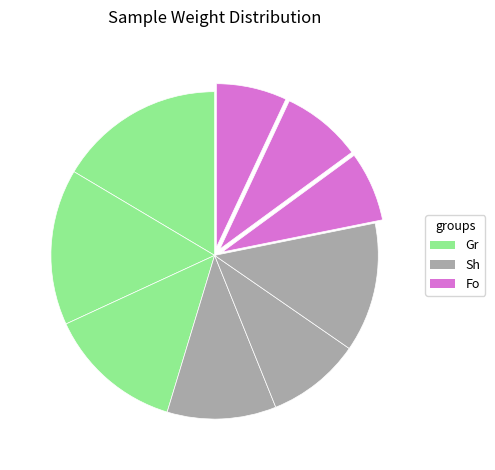

Which slice is the smallest?

Fo1